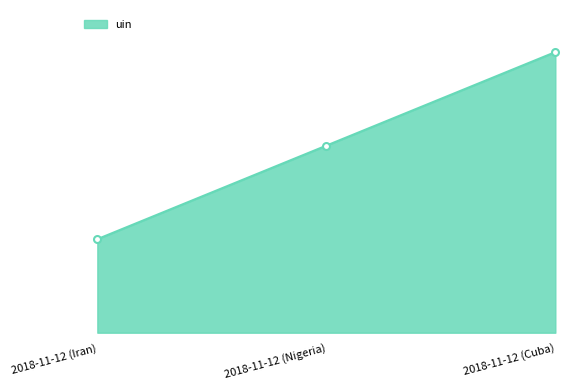

Reading left to right, extract all data points from this chart.

2018-11-12 (Iran)=1	2018-11-12 (Nigeria)=2	2018-11-12 (Cuba)=3